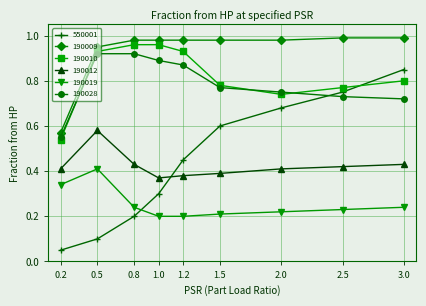

Which series has the widest spread of values?

550001